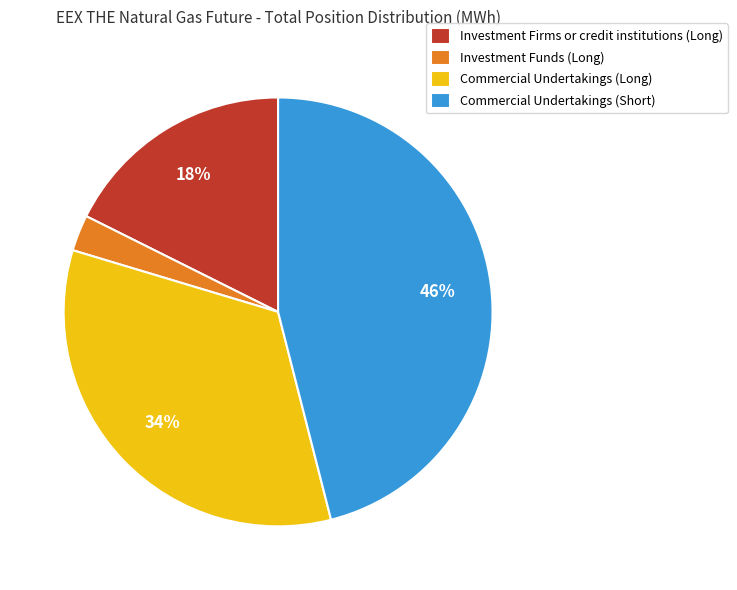

Does any single category account for the majority?

No